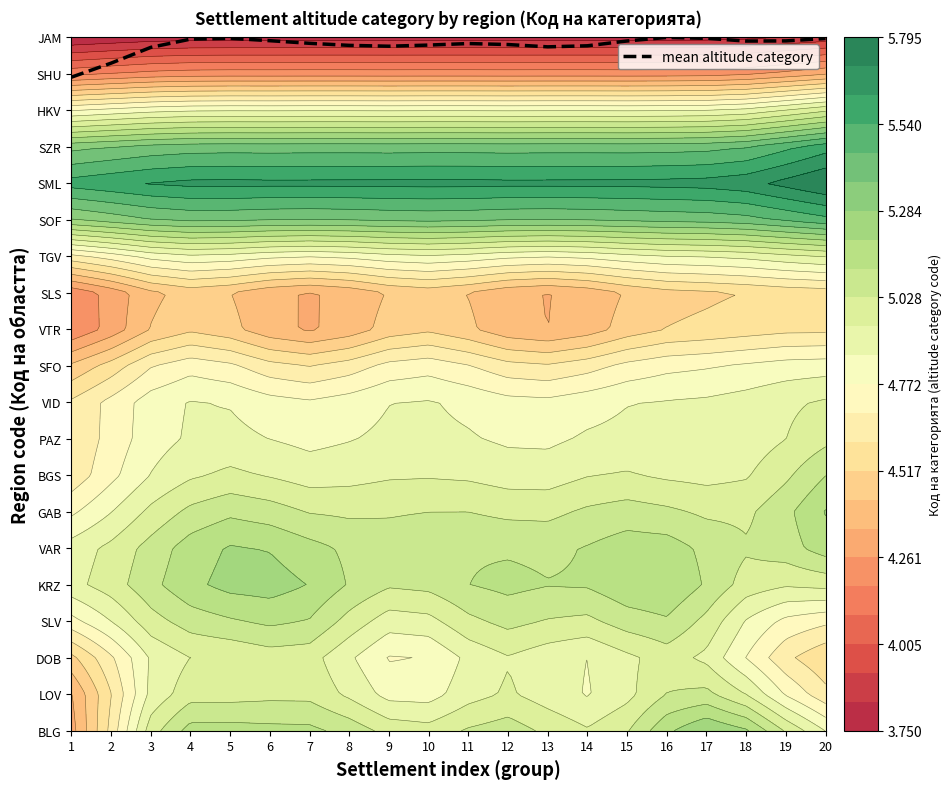

Which label corresponds to the smallest value in the chart?

1